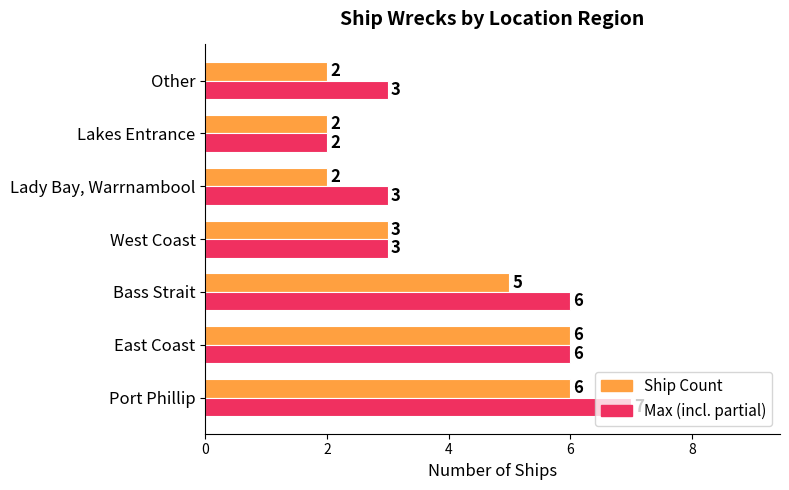

The value of Ship Count at Lady Bay, Warrnambool is 1. True or false?

False